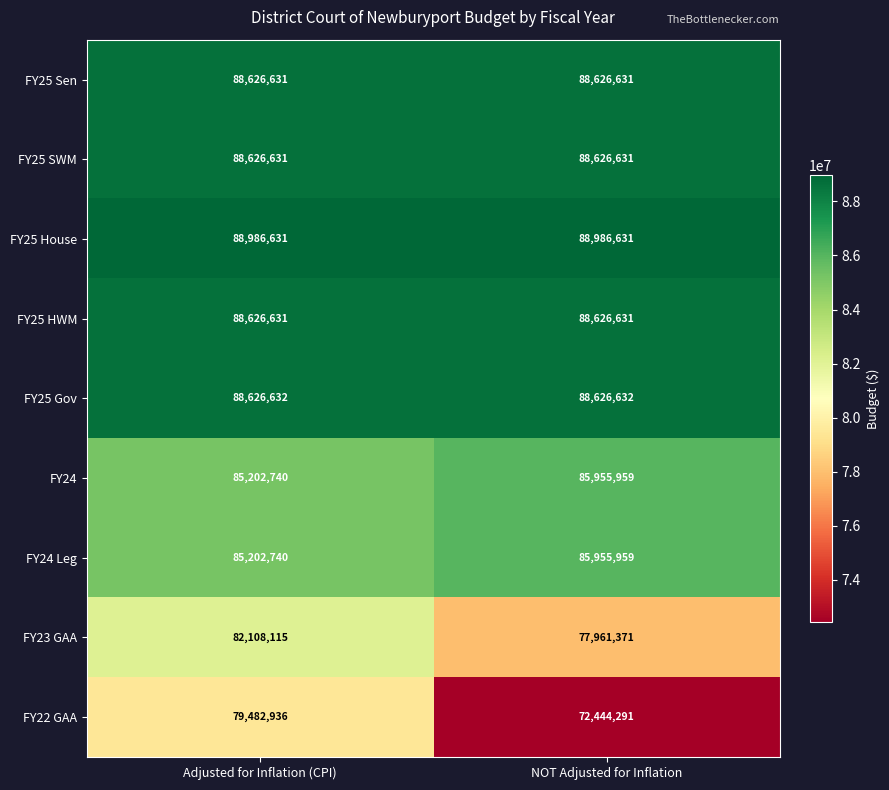

Reading left to right, what are all the values shown in this chart?

FY25 Sen: 88626631	88626631
FY25 SWM: 88626631	88626631
FY25 House: 88986631	88986631
FY25 HWM: 88626631	88626631
FY25 Gov: 88626632	88626632
FY24: 85202740	85955959
FY24 Leg: 85202740	85955959
FY23 GAA: 82108115	77961371
FY22 GAA: 79482936	72444291